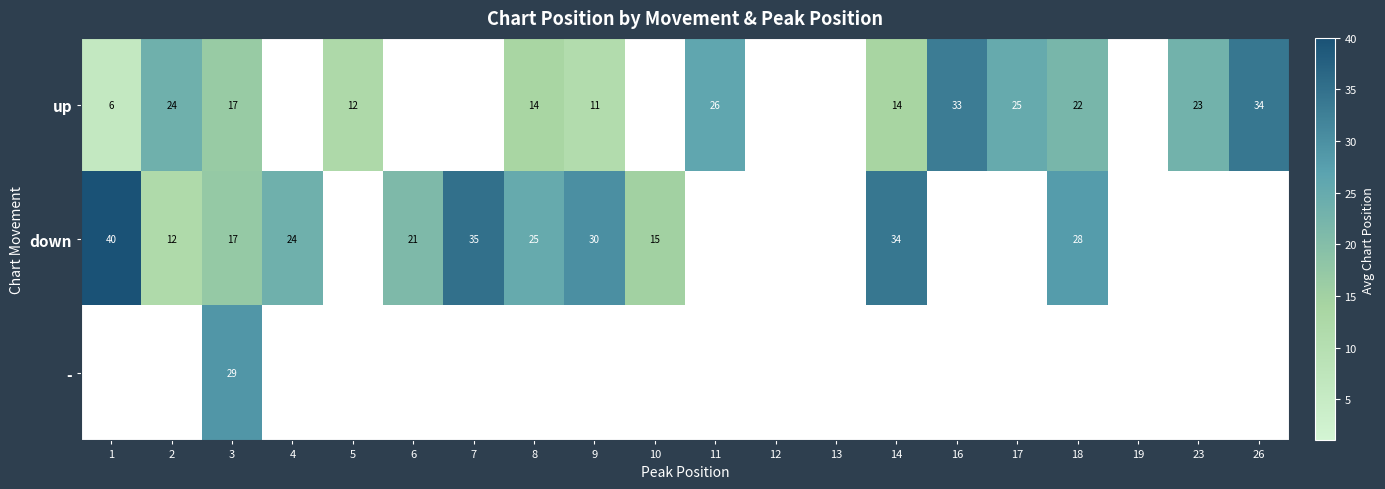

What is the difference between the highest and lowest values at 3?

12